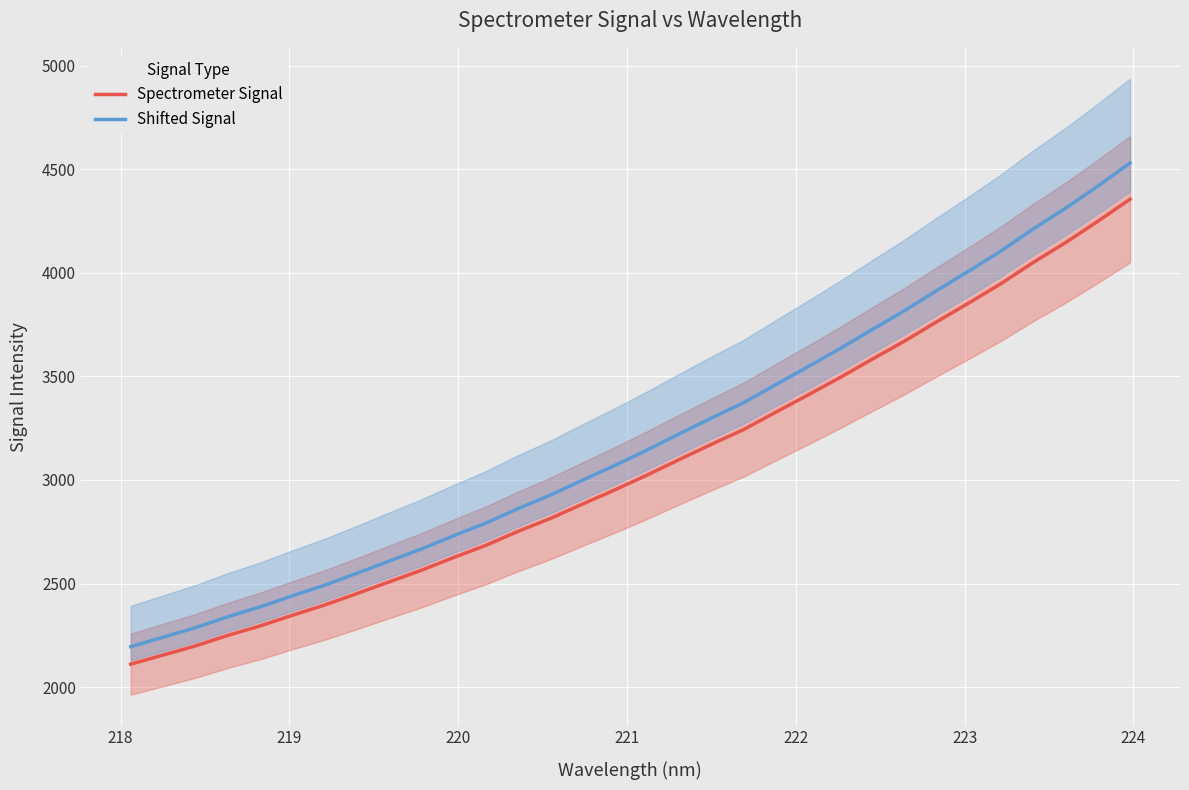

True or false: Spectrometer Signal and Shifted Signal intersect in this chart.

False